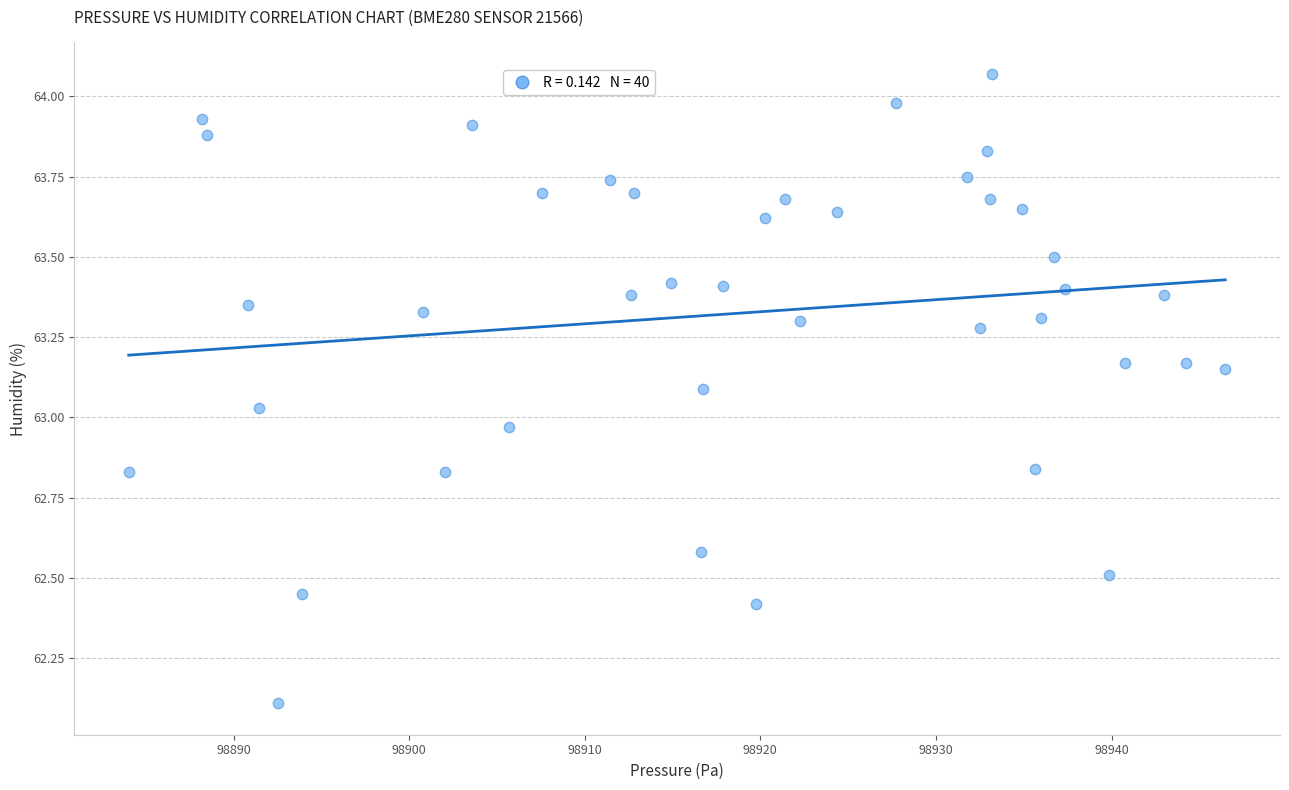

What is the range of X values (max minus min)?

62.4